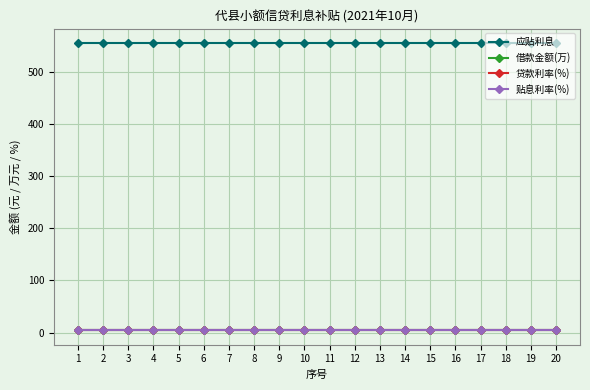

Does the chart have visible grid lines?

Yes